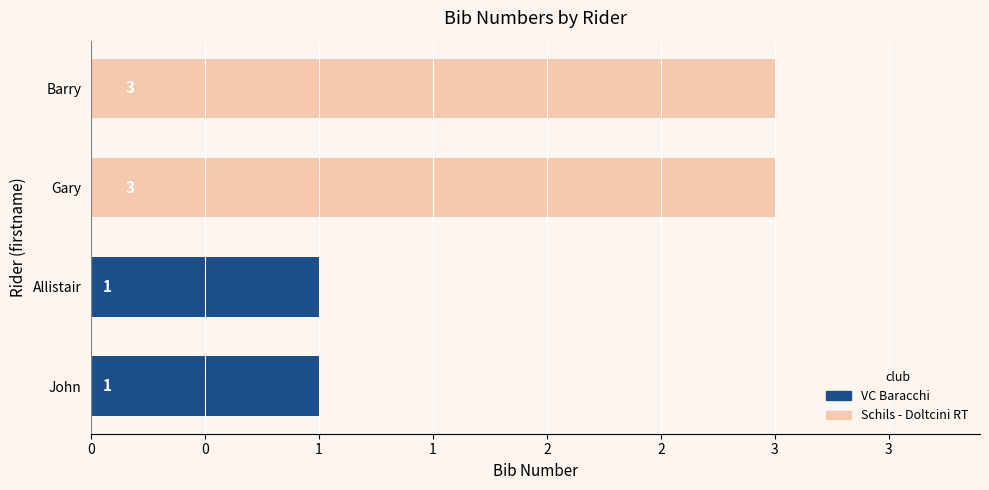

Which has a higher value, Gary or Allistair?

Gary